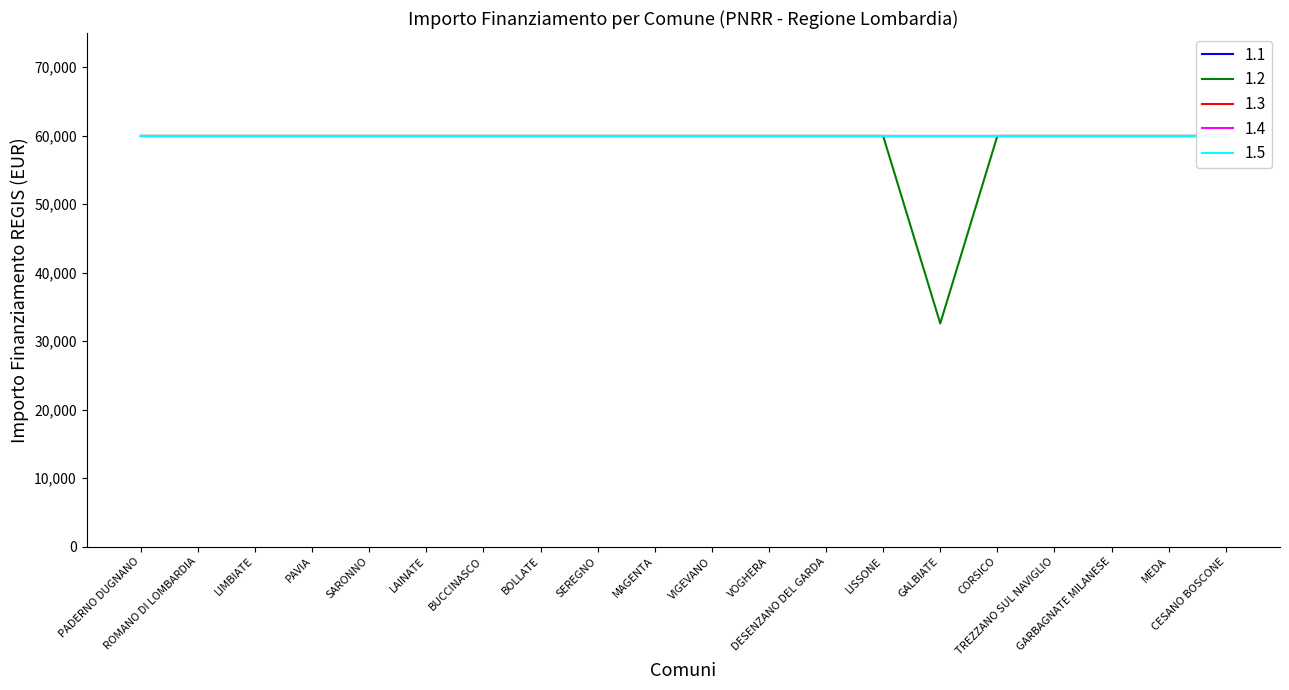

Reading left to right, list all the values displayed in this chart.

1.1: 59966	59966	59966	59966	59966	59966	59966	59966	59966	59966	59966	59966	59966	59966	59966	59966	59966	59966	59966	59966
1.2: 59966	59966	59966	59966	59966	59966	59966	59966	59966	59966	59966	59966	59966	59966	32589	59966	59966	59966	59966	59966
1.3: 59966	59966	59966	59966	59966	59966	59966	59966	59966	59966	59966	59966	59966	59966	59966	59966	59966	59966	59966	59966
1.4: 59966	59966	59966	59966	59966	59966	59966	59966	59966	59966	59966	59966	59966	59966	59966	59966	59966	59966	59966	59966
1.5: 59966	59966	59966	59966	59966	59966	59966	59966	59966	59966	59966	59966	59966	59966	59966	59966	59966	59966	59966	59966